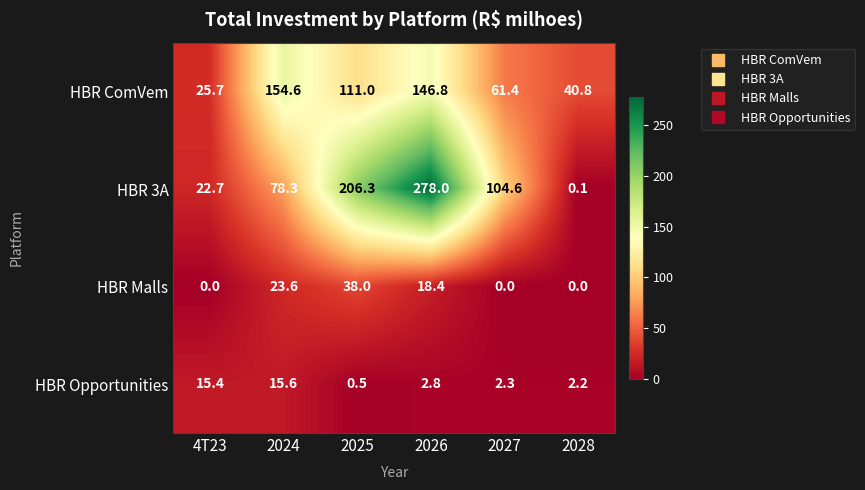

Reading left to right, extract all data points from this chart.

HBR ComVem: 4T23=25.7	2024=154.6	2025=111.0	2026=146.8	2027=61.4	2028=40.8
HBR 3A: 4T23=22.7	2024=78.3	2025=206.3	2026=278.0	2027=104.6	2028=0.1
HBR Malls: 4T23=0.0	2024=23.6	2025=38.0	2026=18.4	2027=0.0	2028=0.0
HBR Opportunities: 4T23=15.4	2024=15.6	2025=0.5	2026=2.8	2027=2.3	2028=2.2